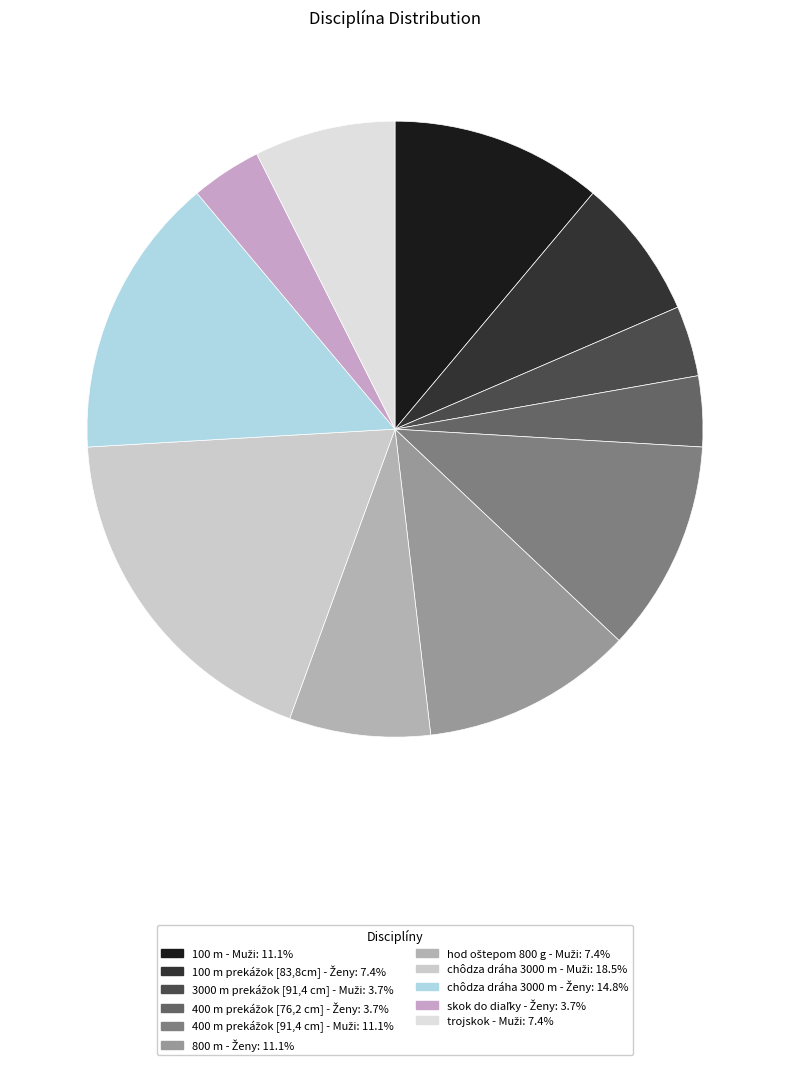

Count the number of slices in the pie.

11